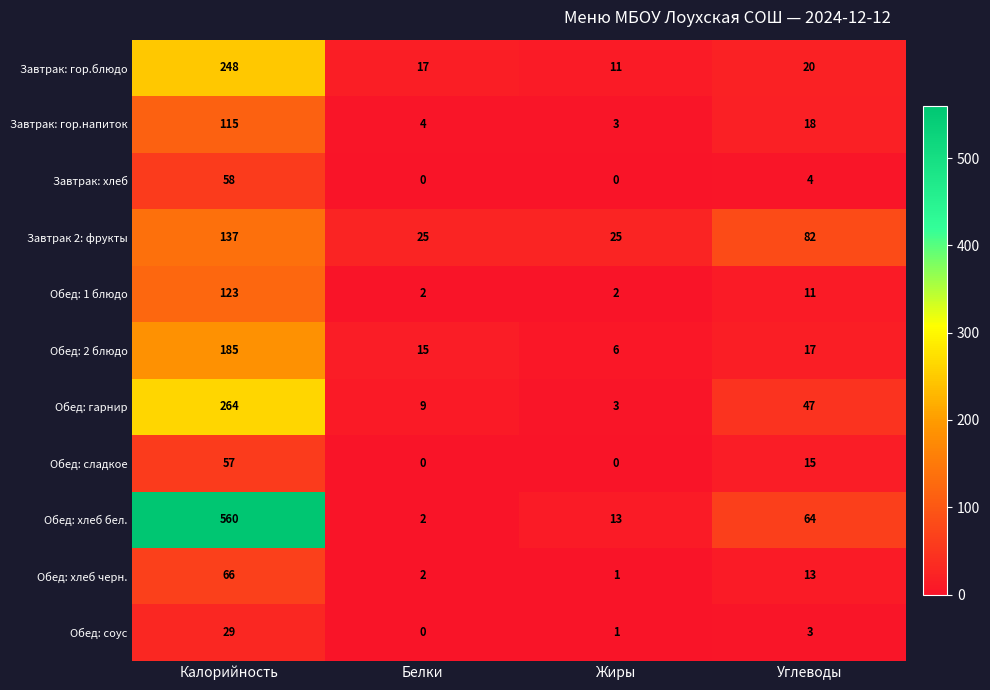

Which series changed the most between Калорийность and Белки?

Обед: хлеб бел.